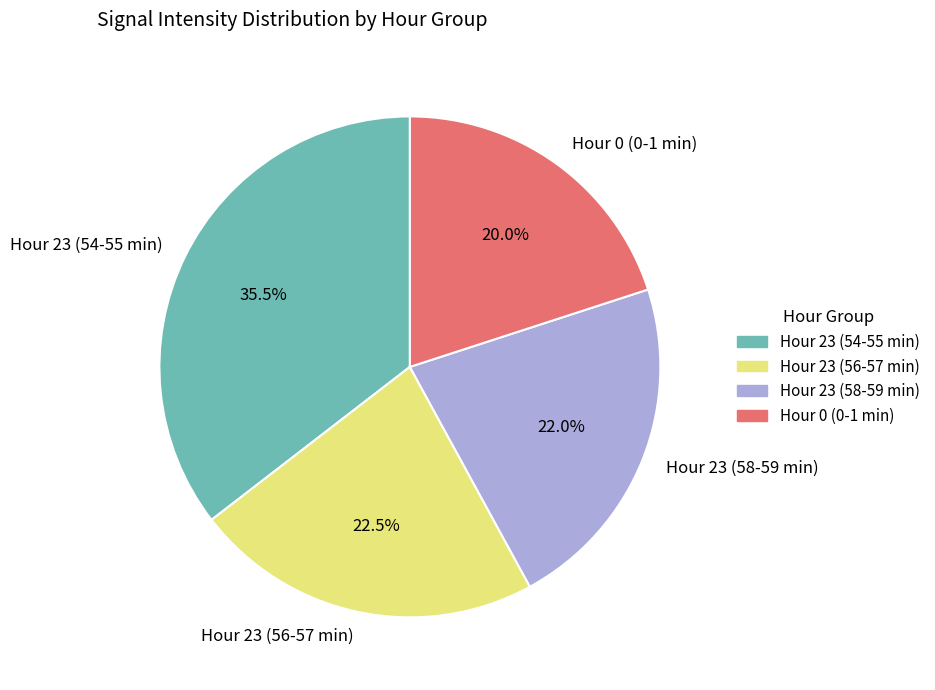

Which category has the smallest portion of the pie?

Hour 0 (0-1 min)